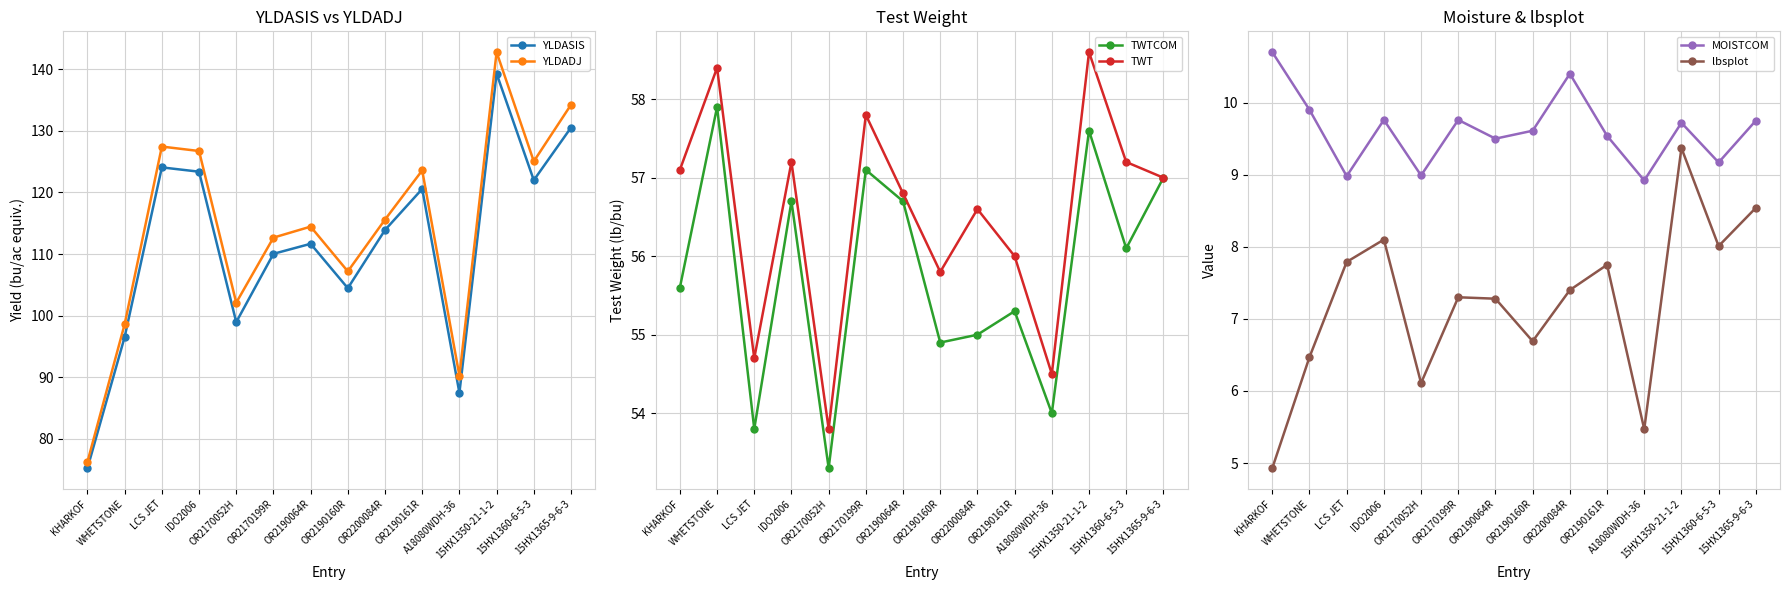

What is the difference between the YLDASIS values at OR2190064R and OR2170052H?

12.7